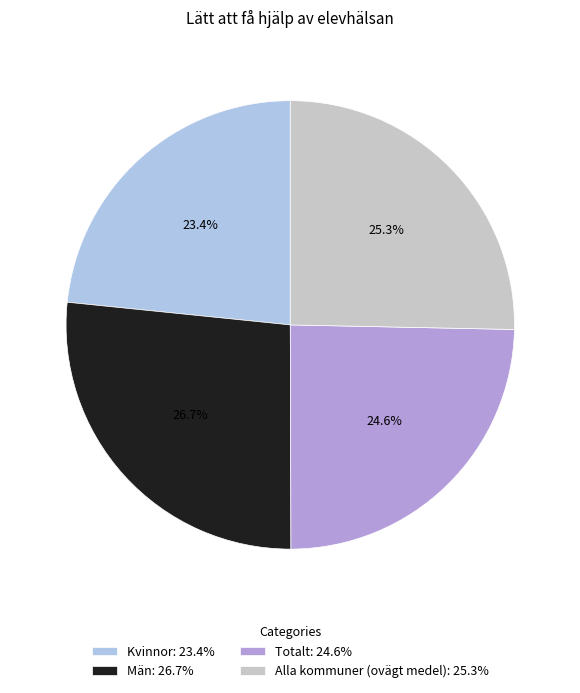

What percentage is the Kvinnor slice, to the nearest percent?

23%